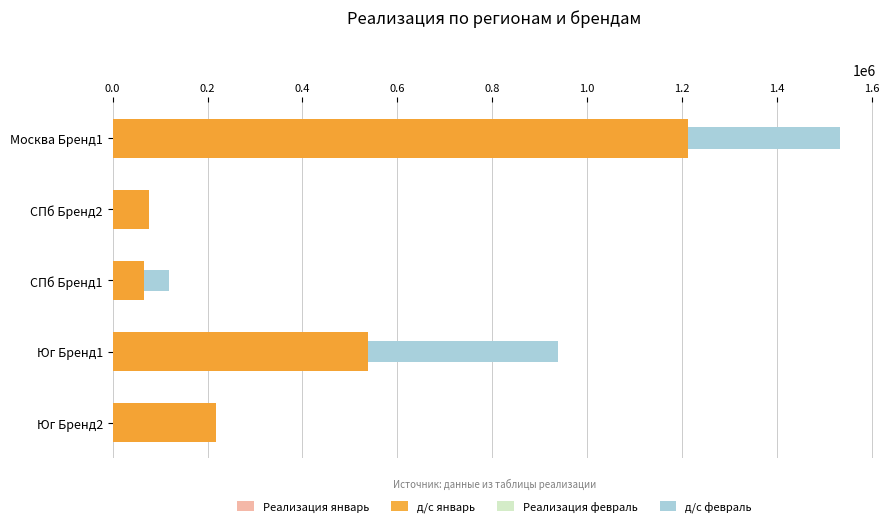

How many bars are there in each group?

4